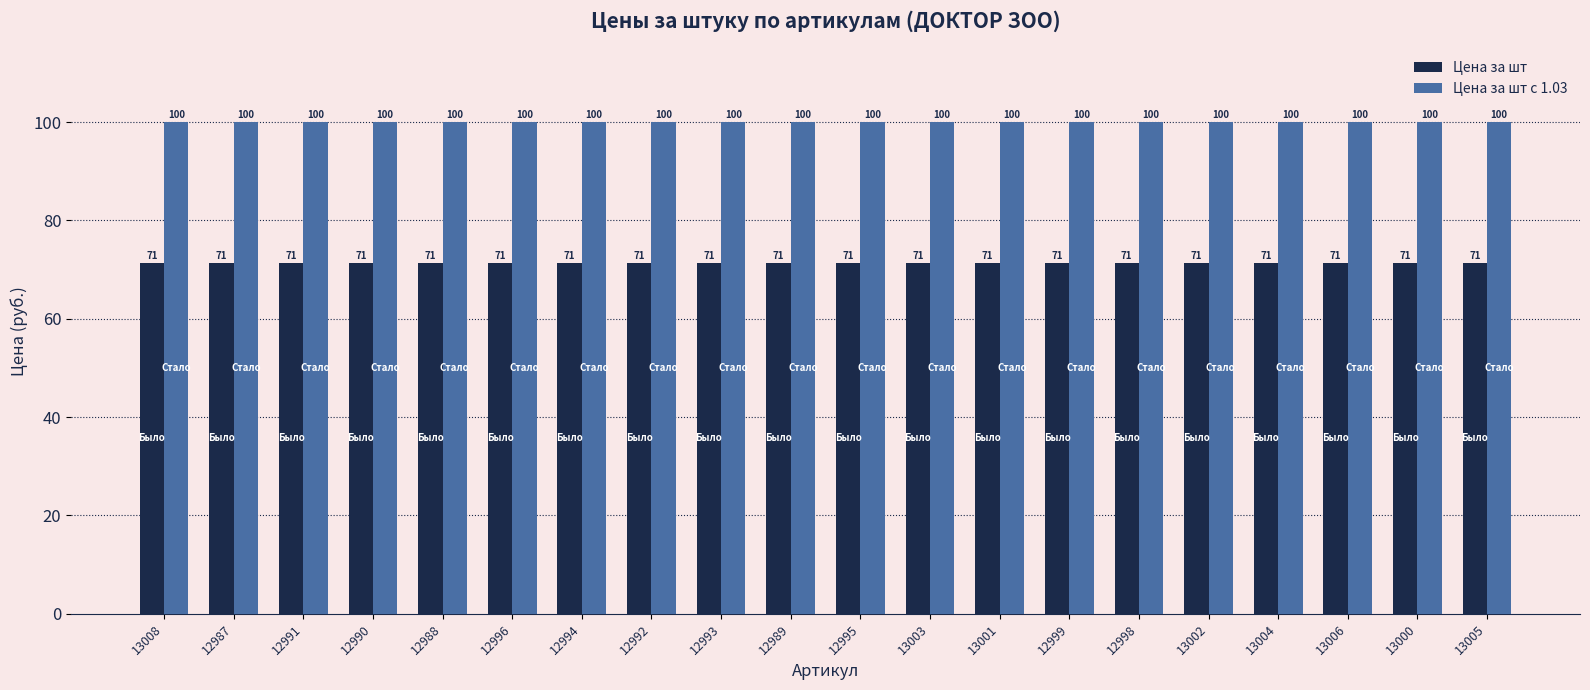

At how many categories does at least one series exceed 82?

20